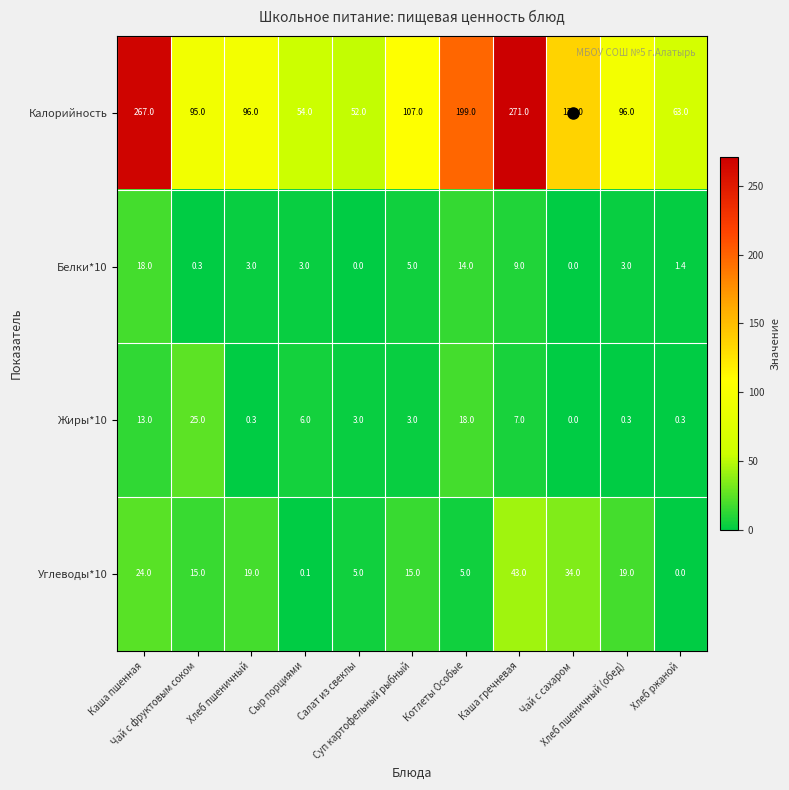

What is the spread (max minus min) of values at Хлеб ржаной?

63.0